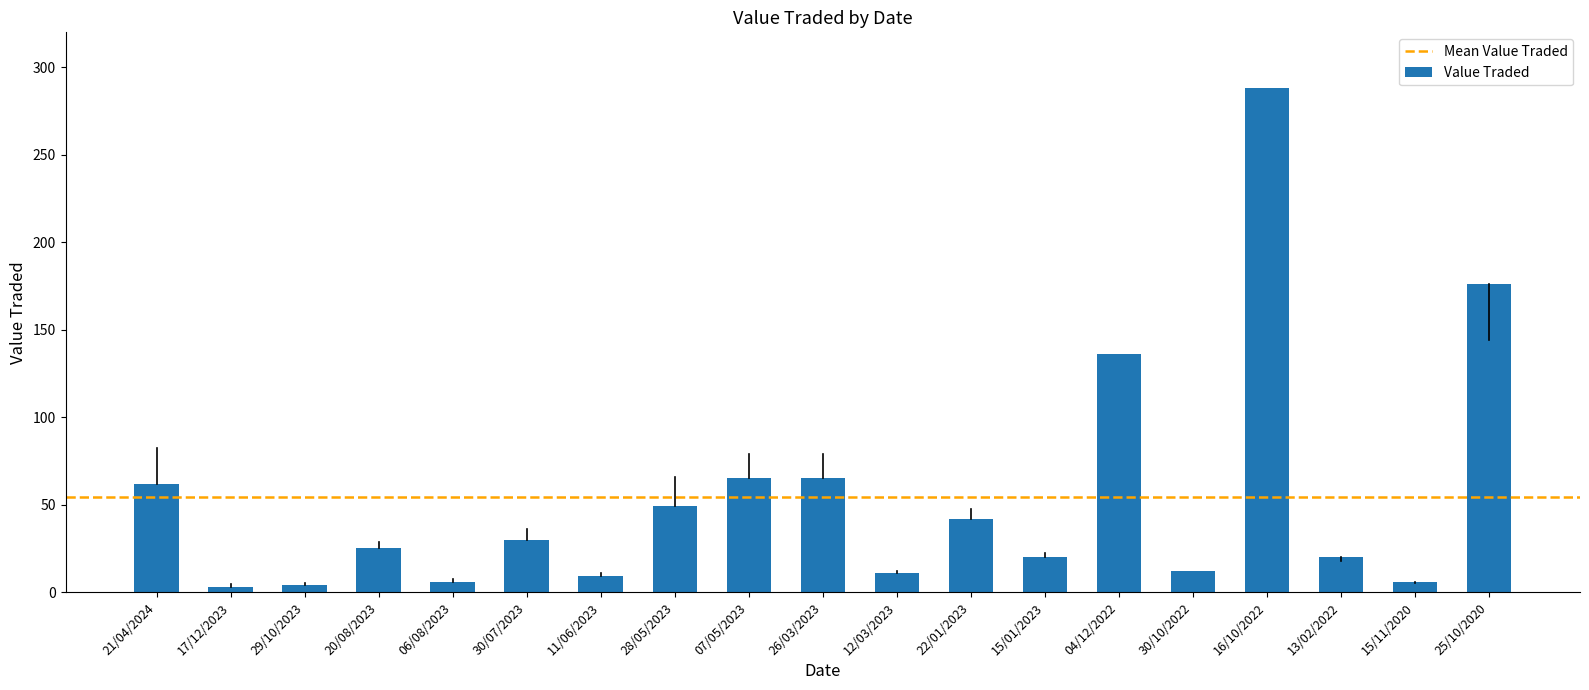

What is the difference between the maximum and minimum values?

285